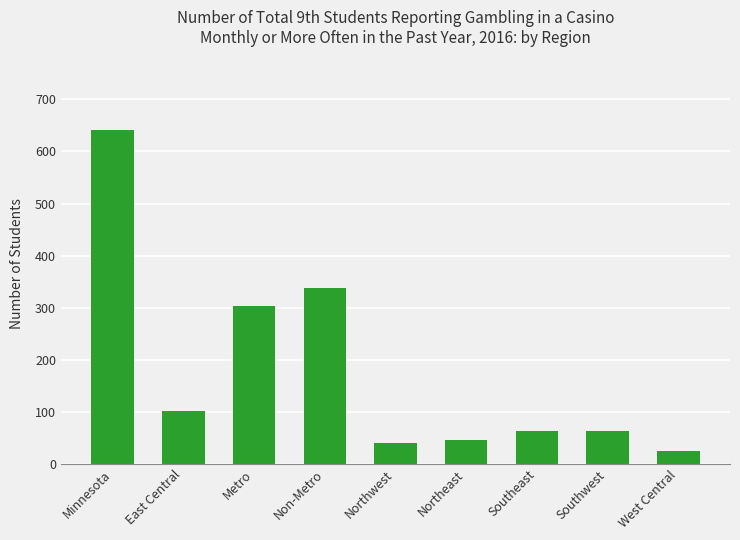

The chart shows a value of 102 at East Central. True or false?

True